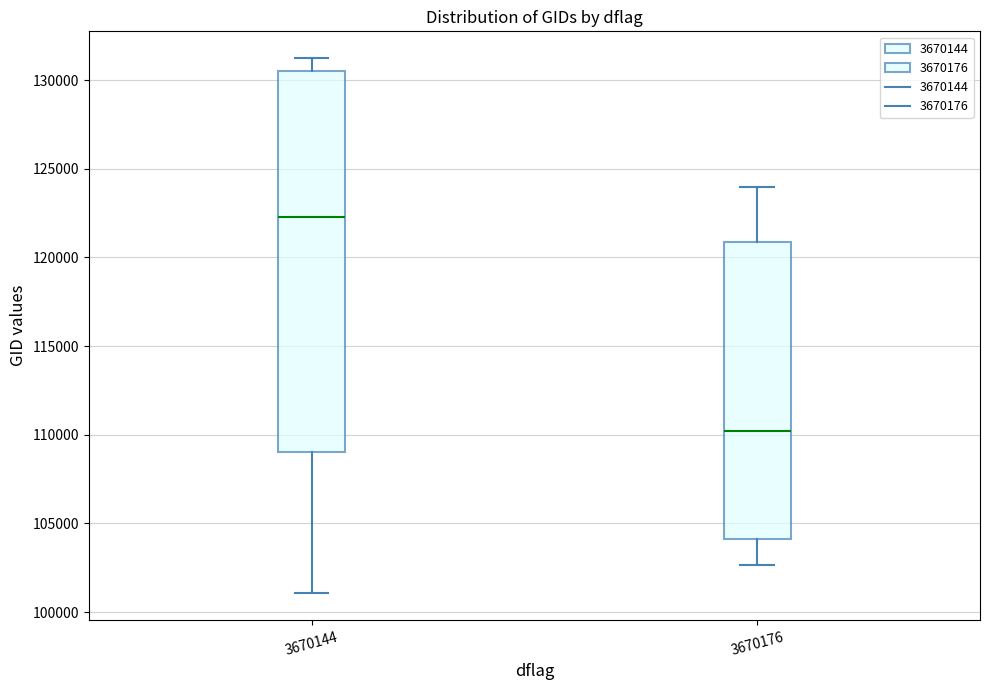

Which box is the tallest, from its lower edge to its upper edge?

3670144